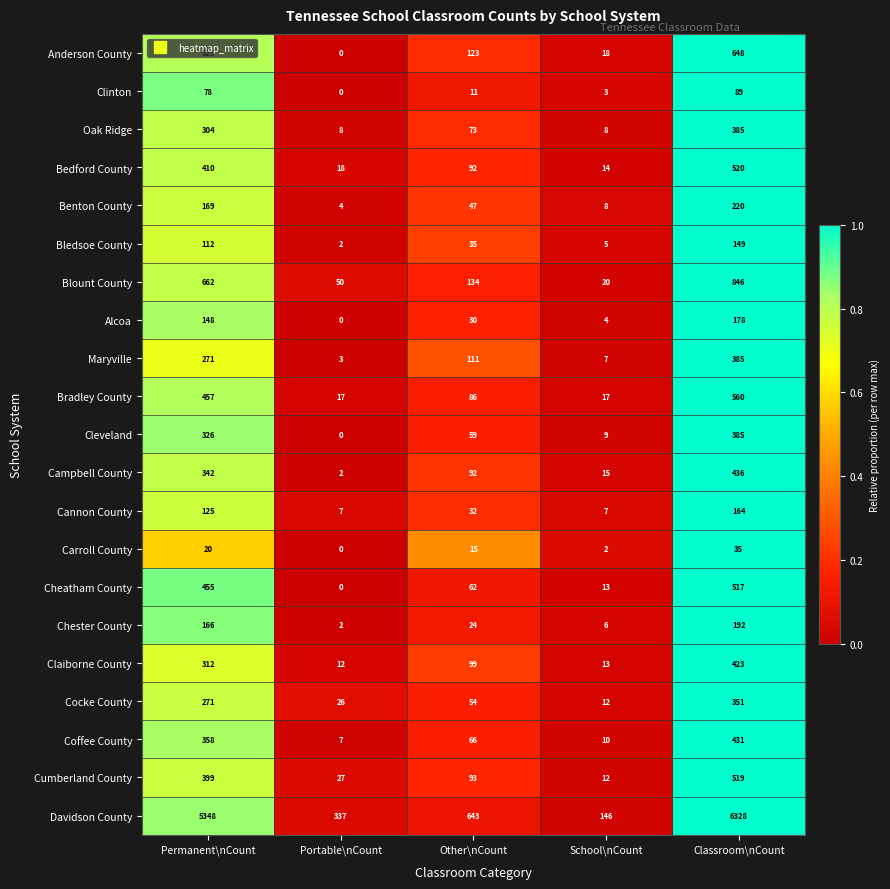

Which series has the largest range (max minus min)?

Davidson County